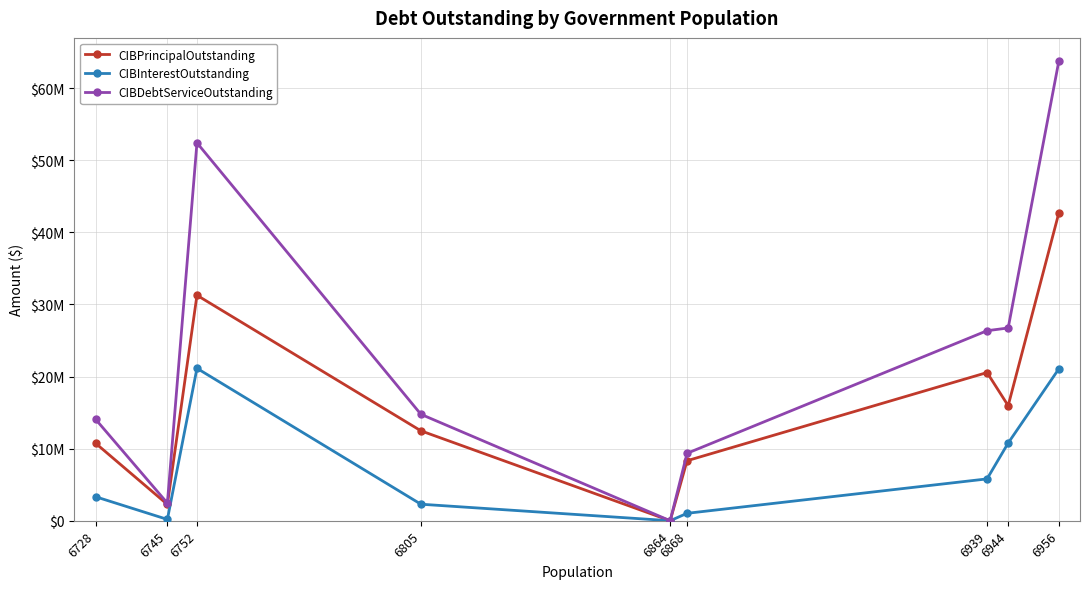

What are all the series names shown in the legend?

CIBPrincipalOutstanding, CIBInterestOutstanding, CIBDebtServiceOutstanding